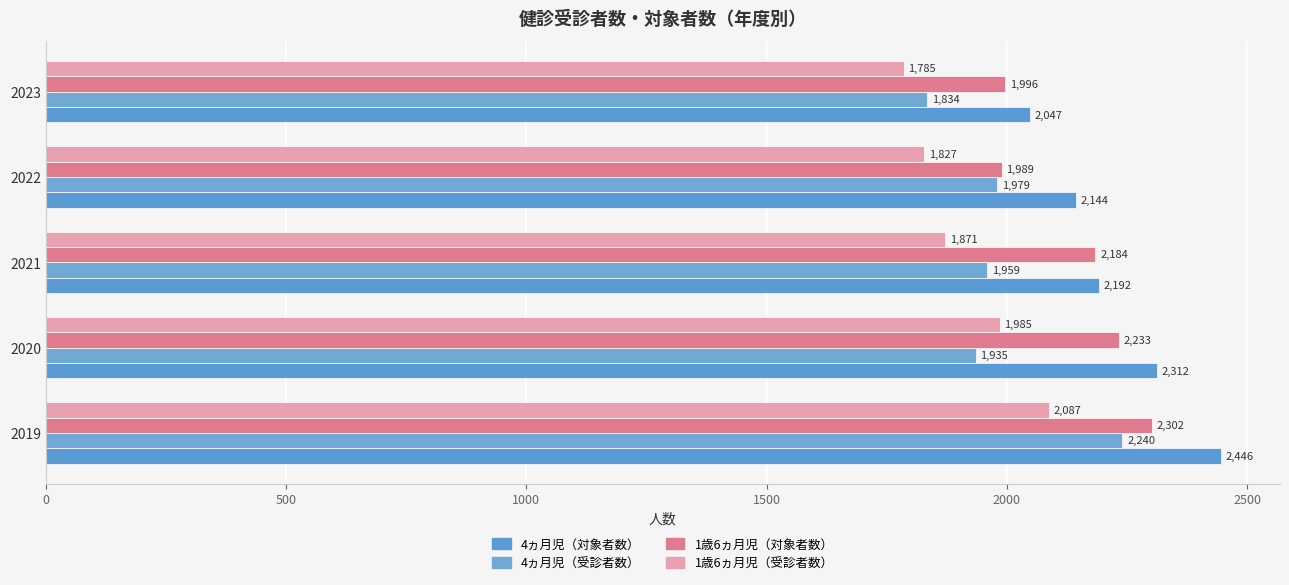

How many series are shown in this chart?

4